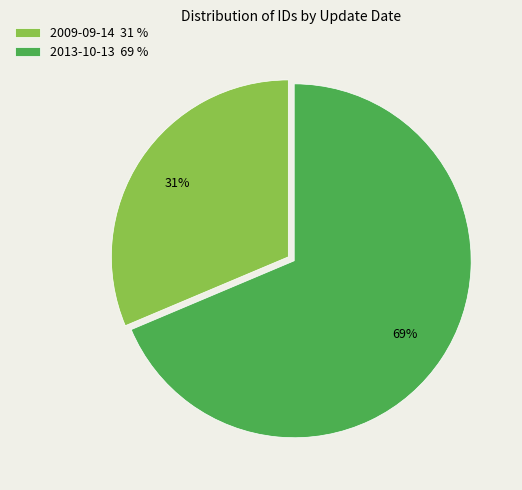

Does 2009-09-14 account for over 50% of the chart?

No